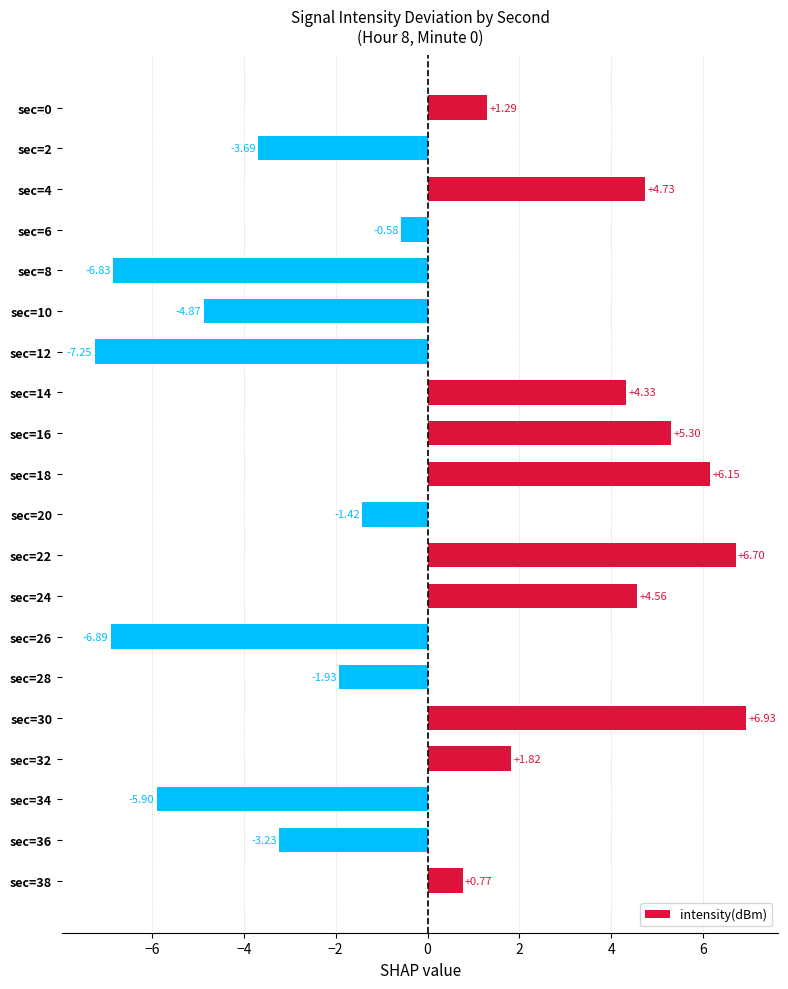

Which category has the lowest value across all series?

sec=12